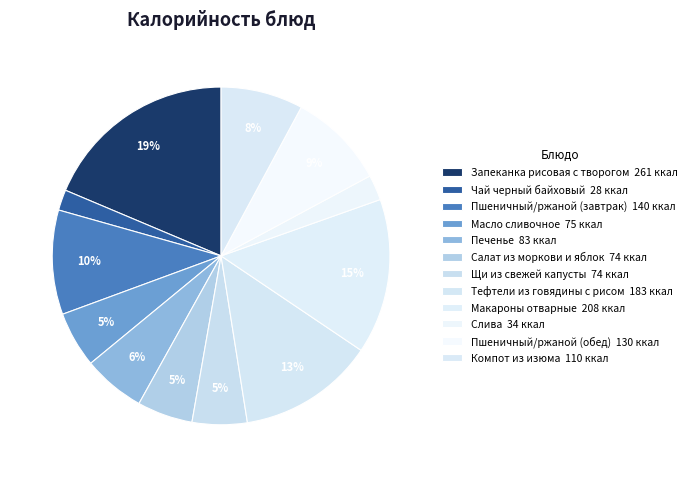

To the nearest percent, what percentage of the pie is Тефтели из говядины с рисом?

13%